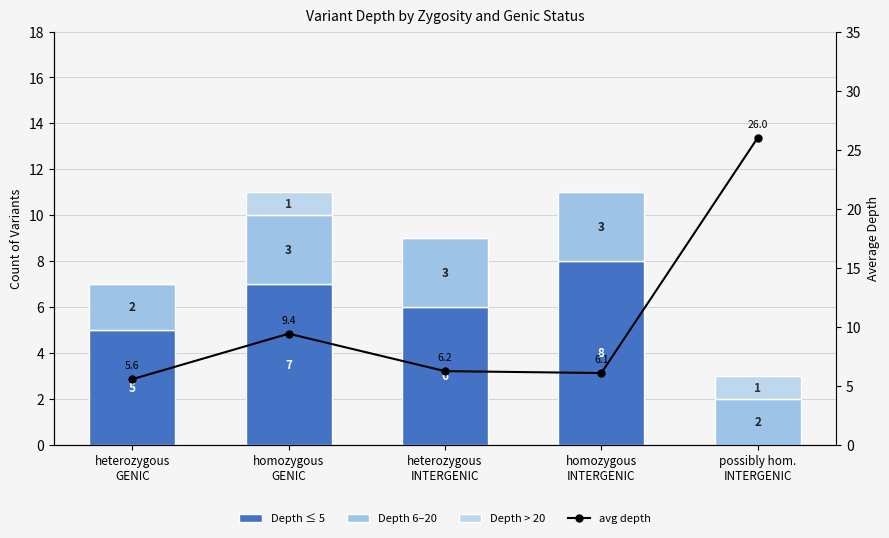

Which series changed the most between heterozygous
INTERGENIC and possibly hom.
INTERGENIC?

avg depth